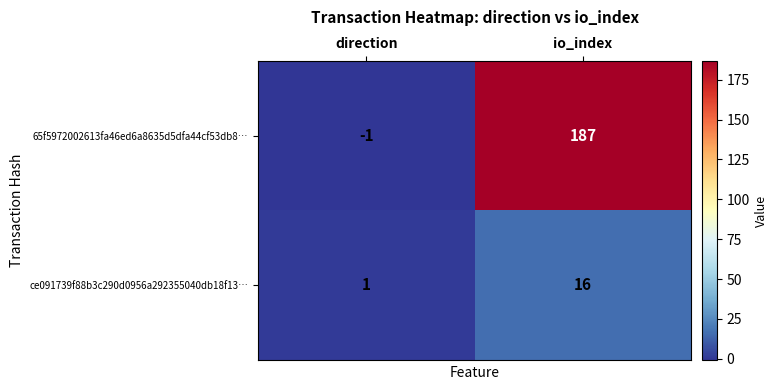

What is the sum of all ce091739f88b3c290d0956a292355040db18f13… values?

17